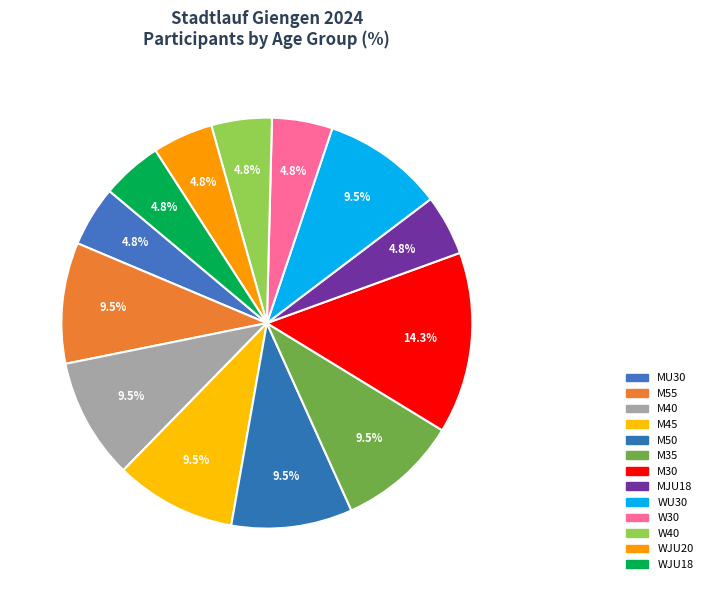

What is the ratio of the value at M30 to the value at WJU20?

3.0